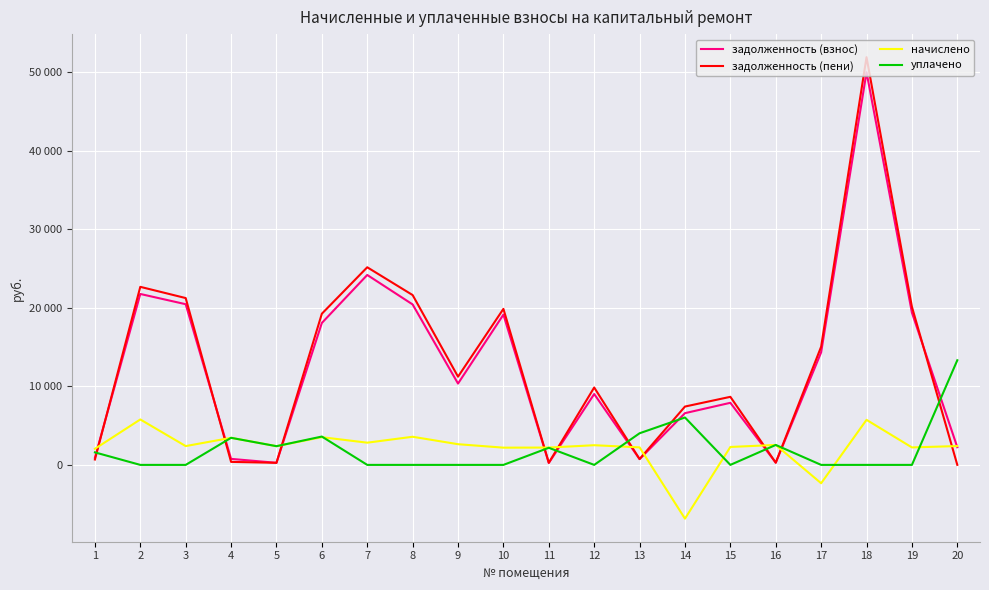

Which has a higher value, 18 or 13?

18